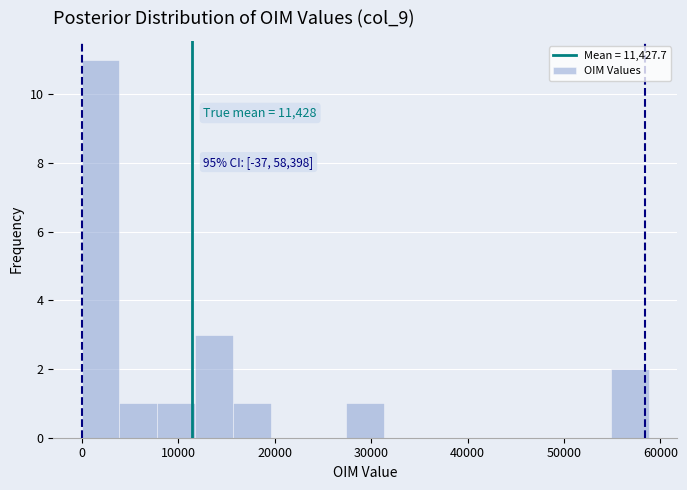

Around what value on the x-axis is the tallest bar? Give the approximate position of its centre, as read against the axis.

2000